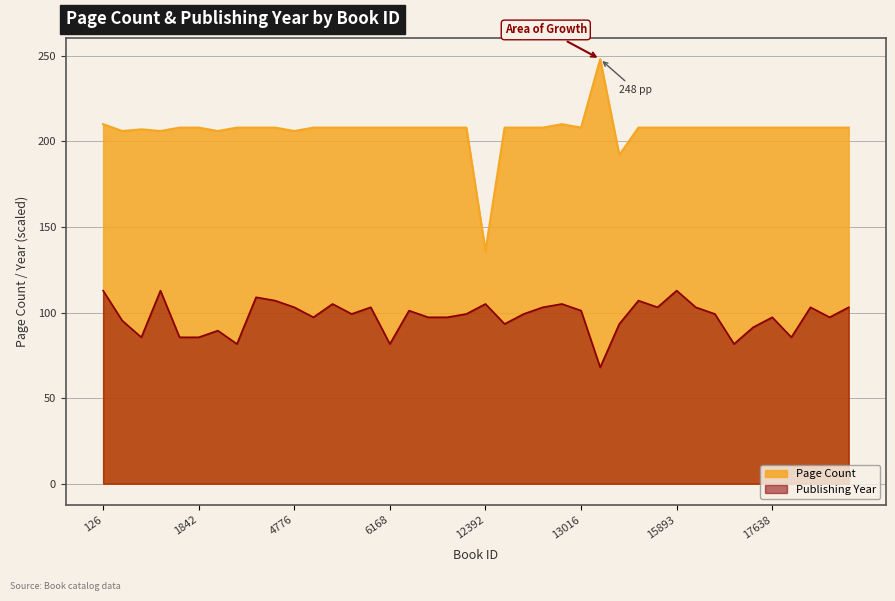

How many lines are shown in the chart?

2